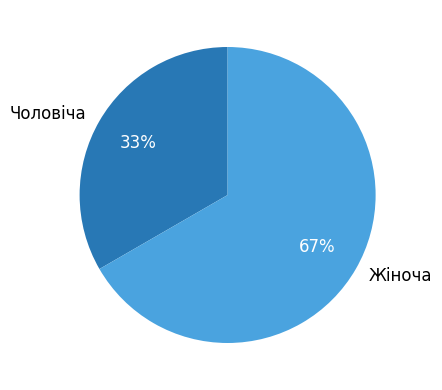

Rank the categories by value from highest to lowest.

Жіноча, Чоловіча